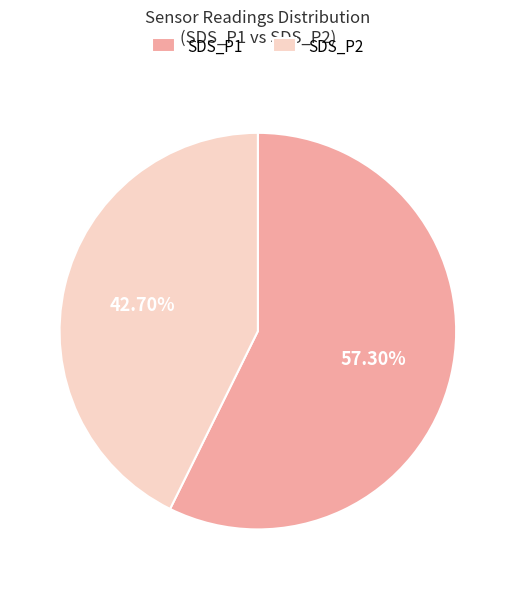

Rank the categories by value from lowest to highest.

SDS_P2, SDS_P1